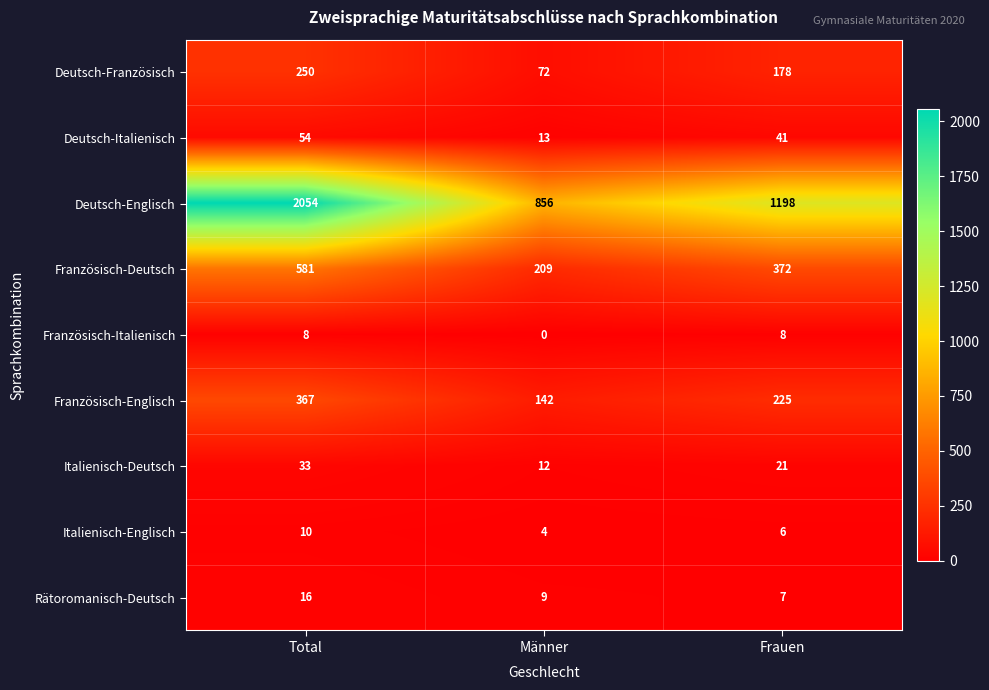

How many categories are shown in the chart?

3